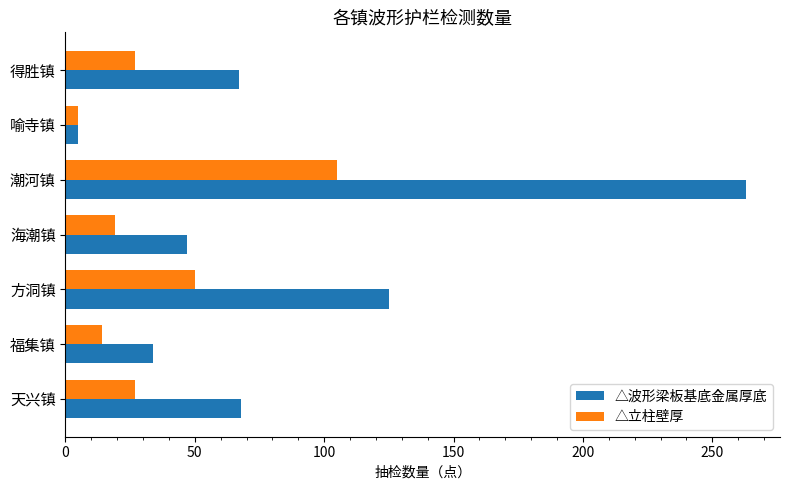

At 海潮镇, list the series in order from largest to smallest.

△波形梁板基底金属厚底, △立柱壁厚